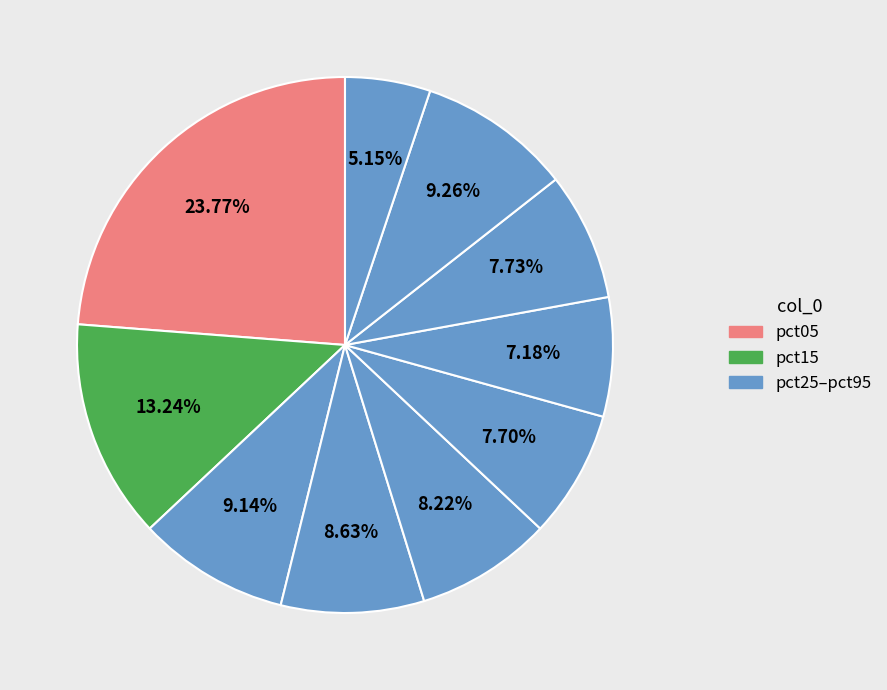

How many slices are in this pie chart?

10